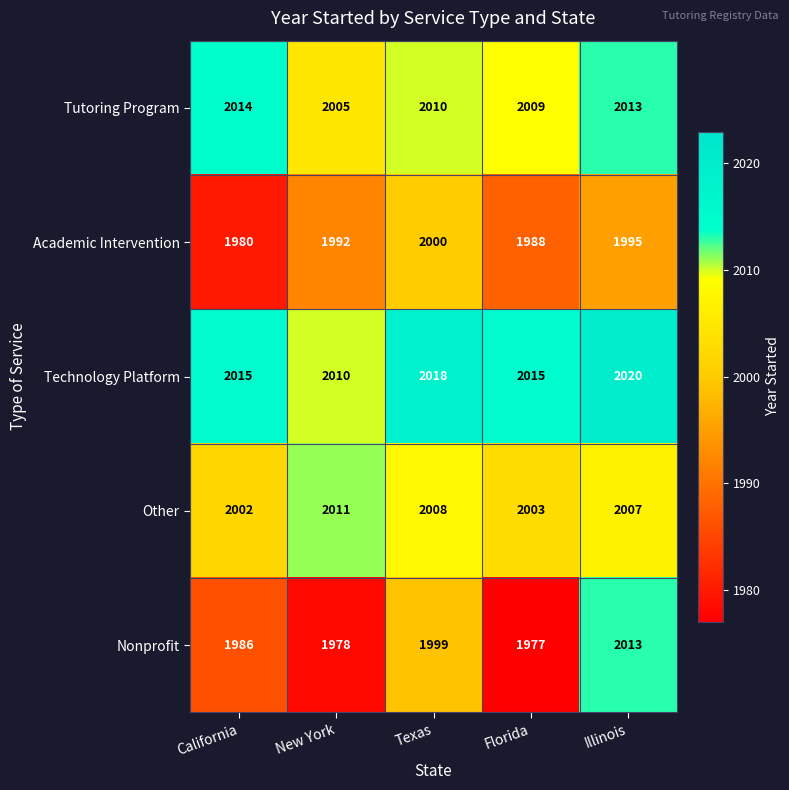

At how many categories does at least one series exceed 2016?

2